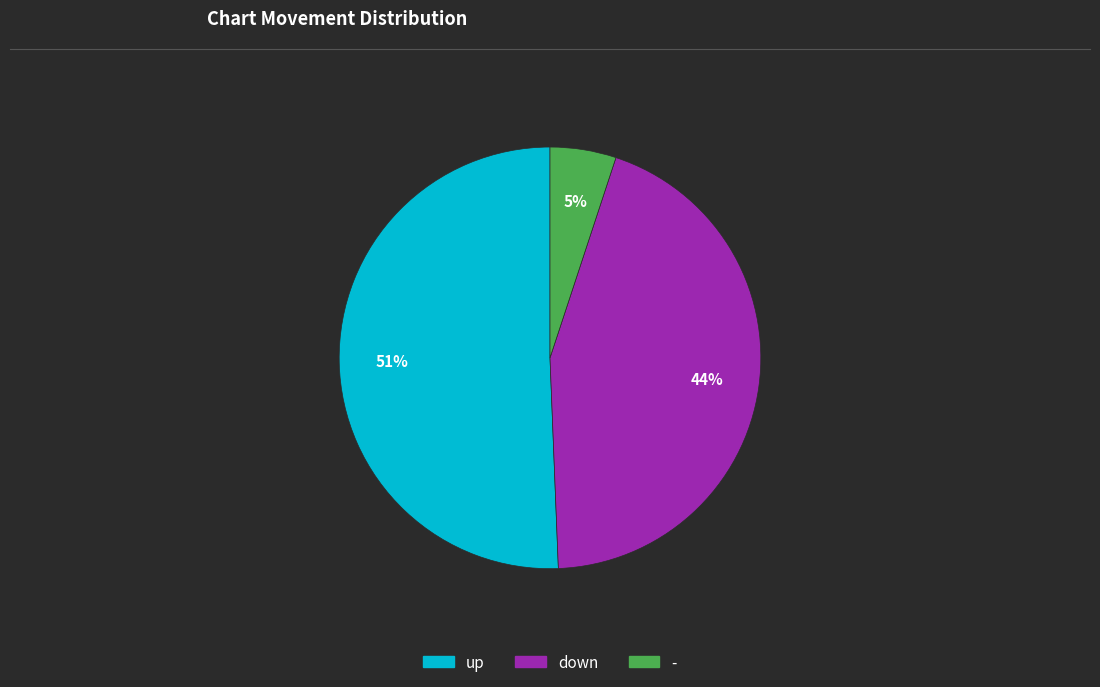

Is it true that up is 59% of the pie?

False